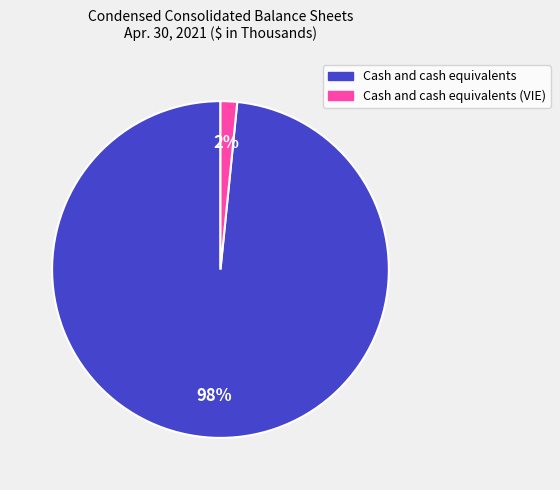

Is there a majority slice in this chart?

Yes